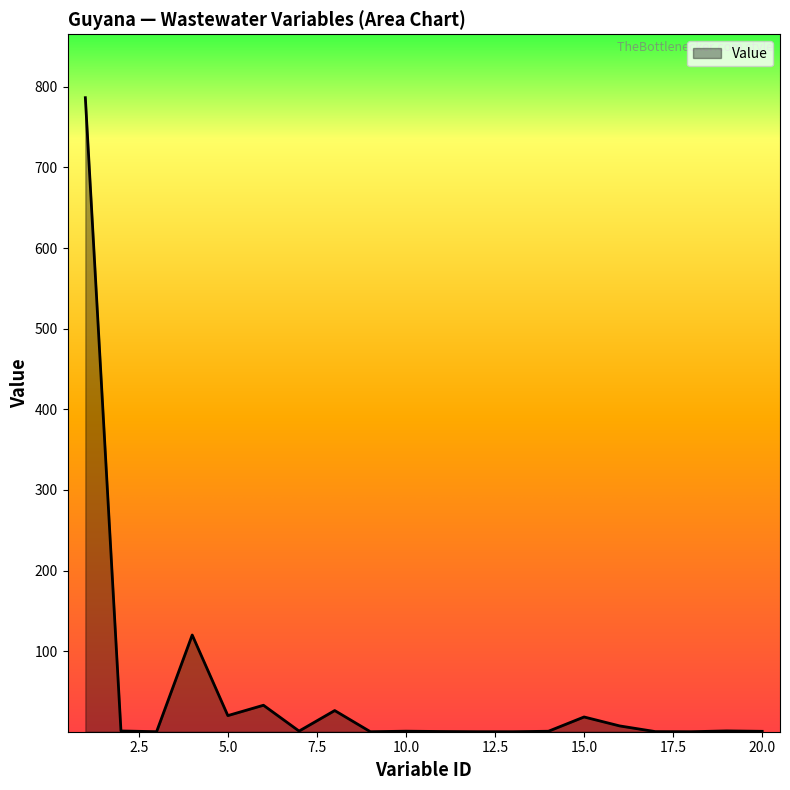

What is the average value?

50.8